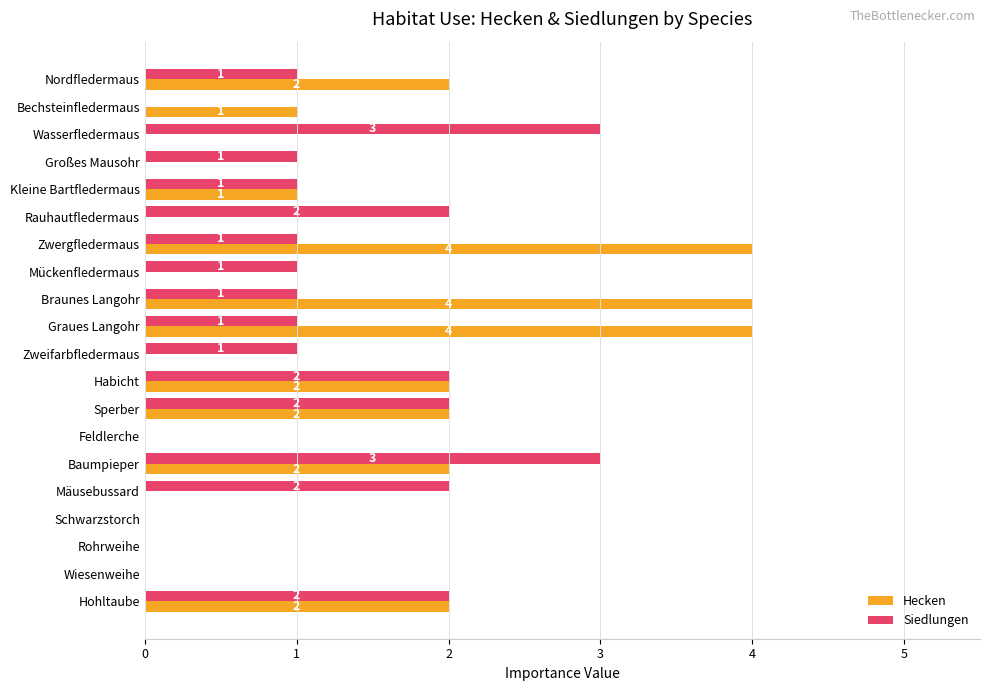

What is the sum of all Hecken values?

24